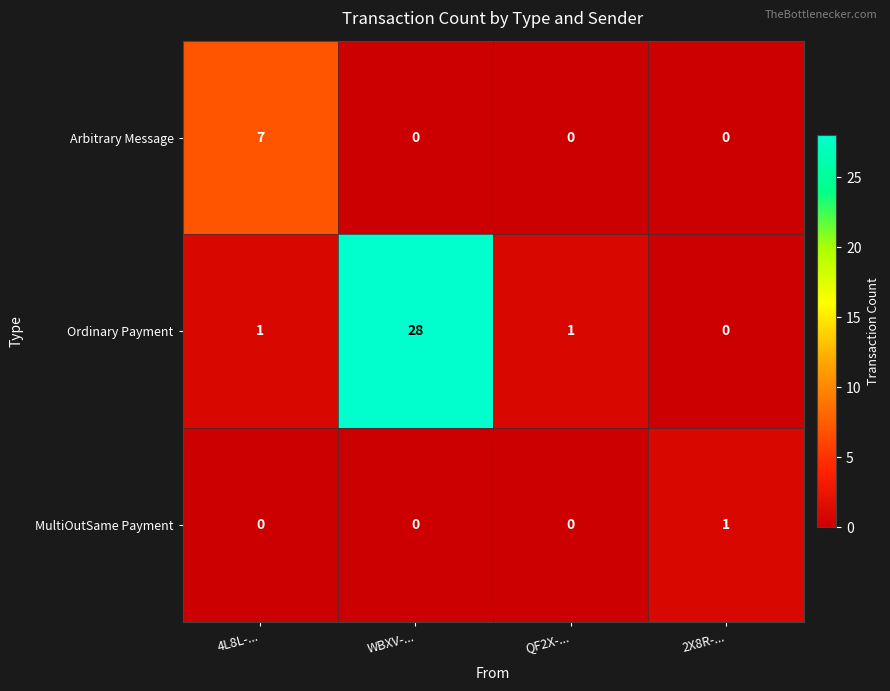

Which series has the largest total across all categories?

Ordinary Payment